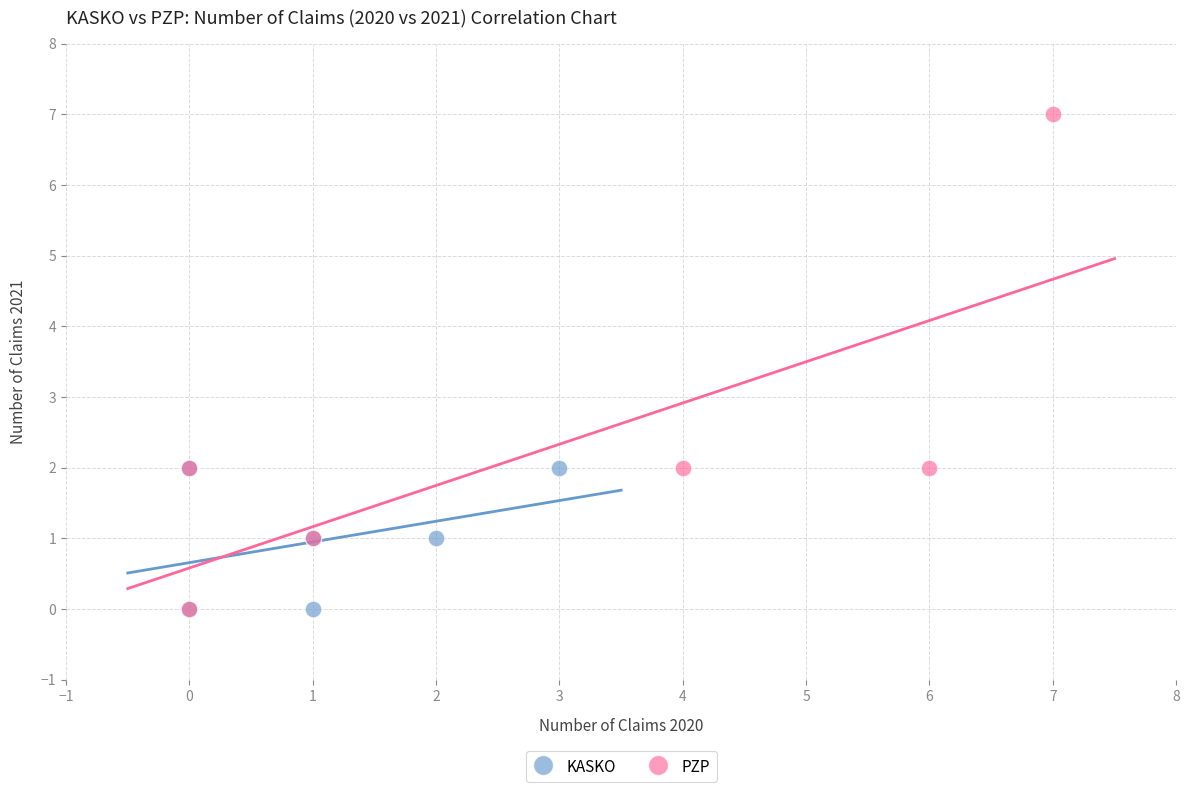

Which series has the largest Y range (max minus min)?

PZP